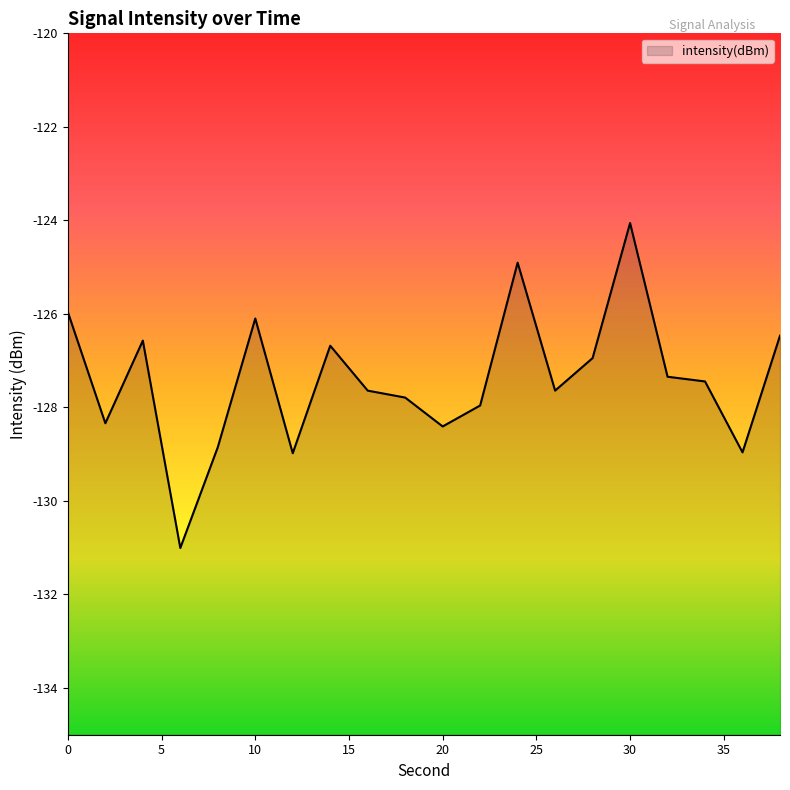

Reading left to right, what are all the values shown in this chart?

0=-126.0	2=-128.3	4=-126.6	6=-131.0	8=-128.9	10=-126.1	12=-129.0	14=-126.7	16=-127.6	18=-127.8	20=-128.4	22=-128.0	24=-124.9	26=-127.6	28=-126.9	30=-124.1	32=-127.3	34=-127.4	36=-129.0	38=-126.5